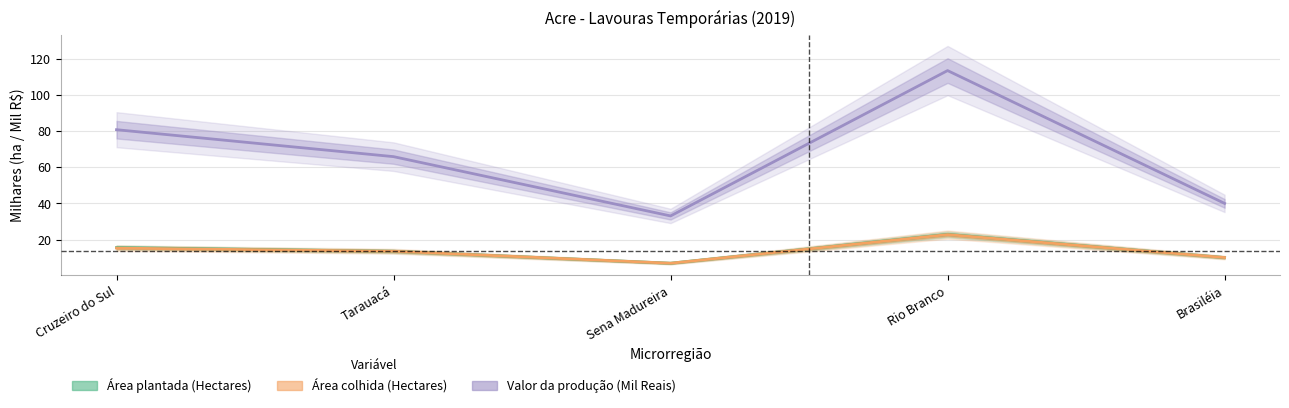

How many data points does each series have?

5